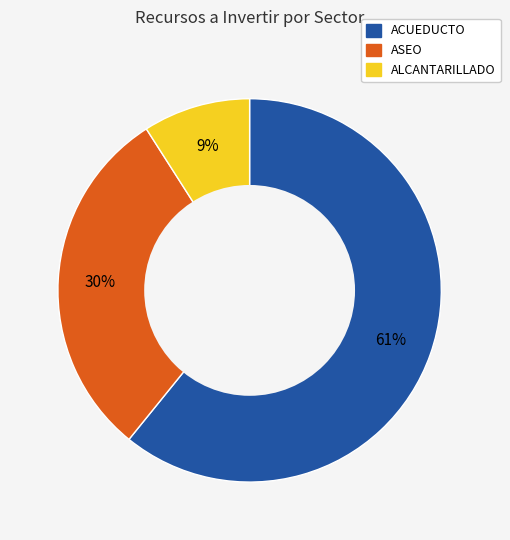

How many slices are in this pie chart?

3